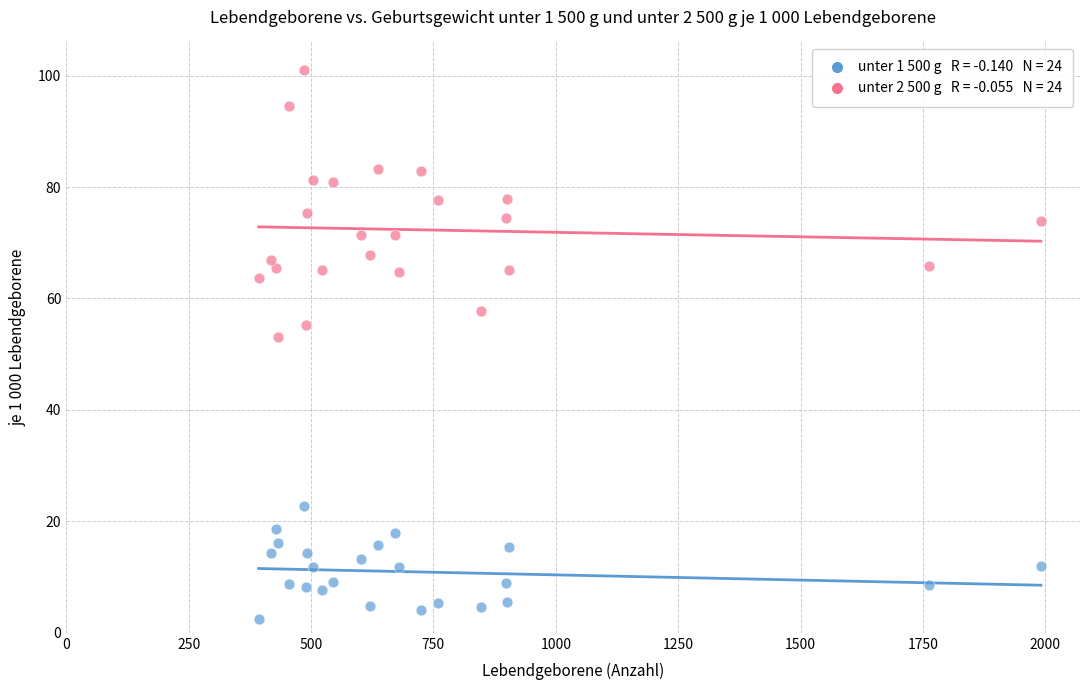

Across all series, what Y value is closest to 51?

53.1